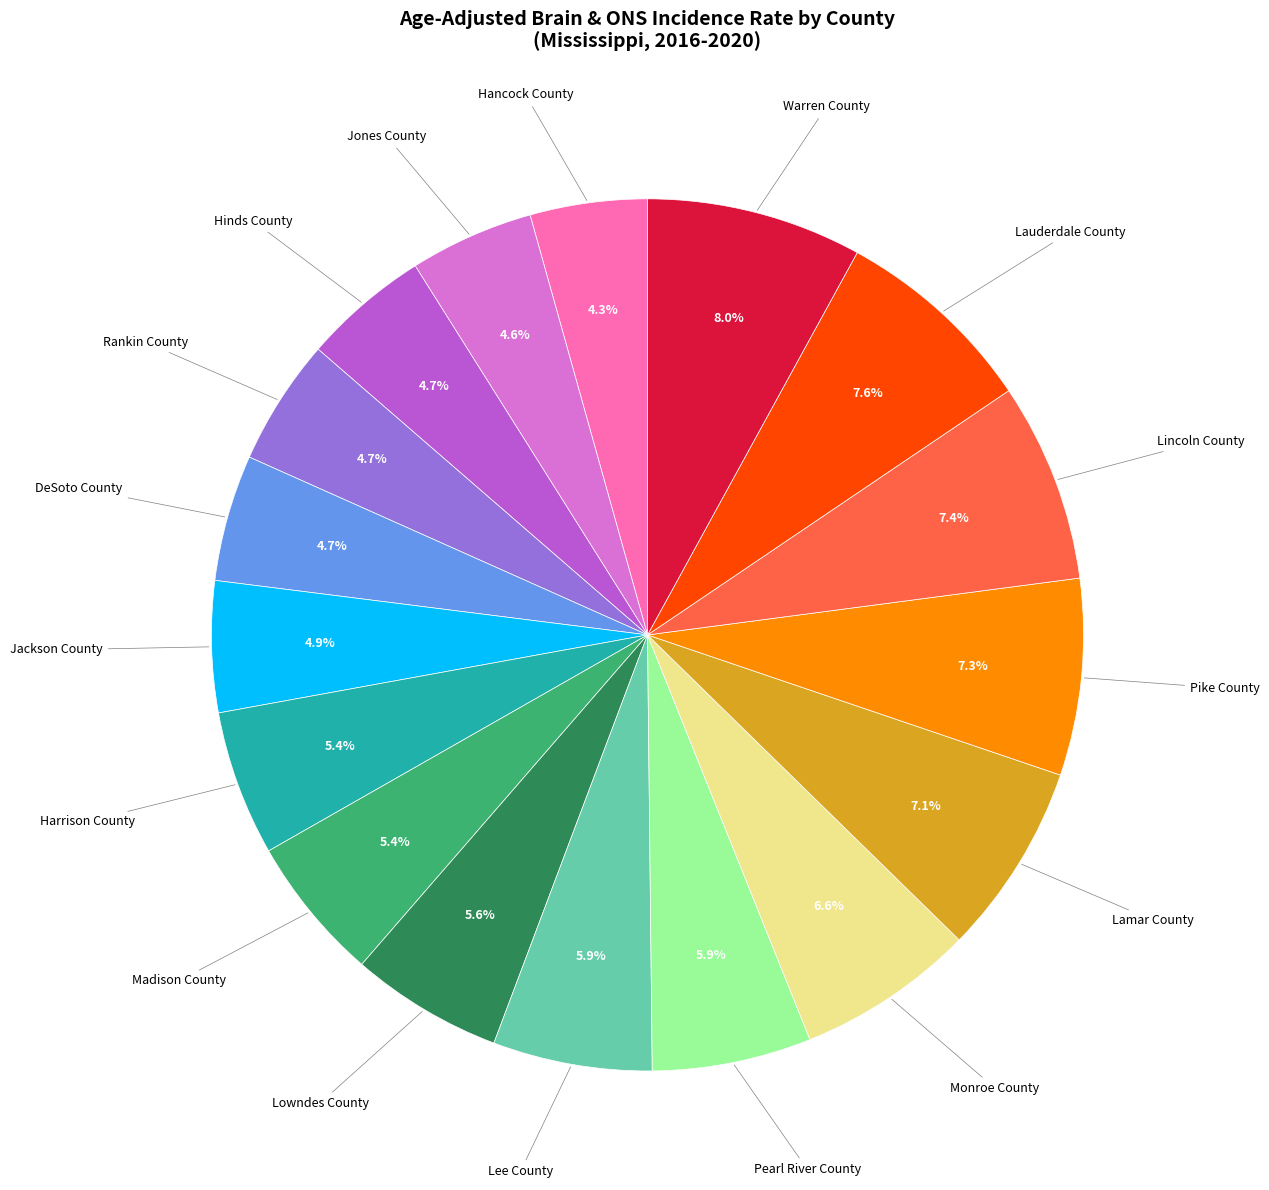

Is there a majority slice in this chart?

No